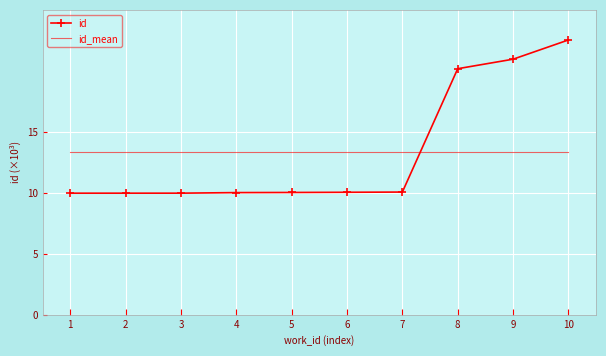

What is the spread (max minus min) of values at 9?

7.6